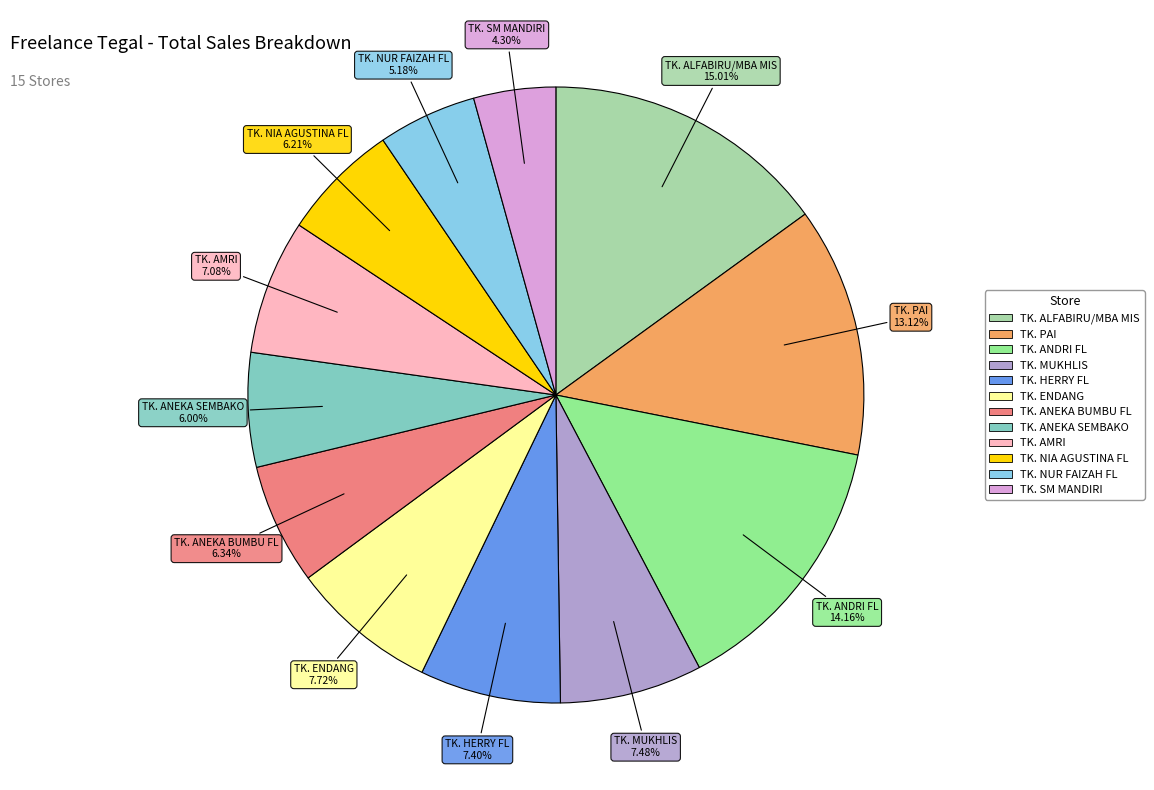

True or false: TK. HERRY FL accounts for 13% of the total.

False